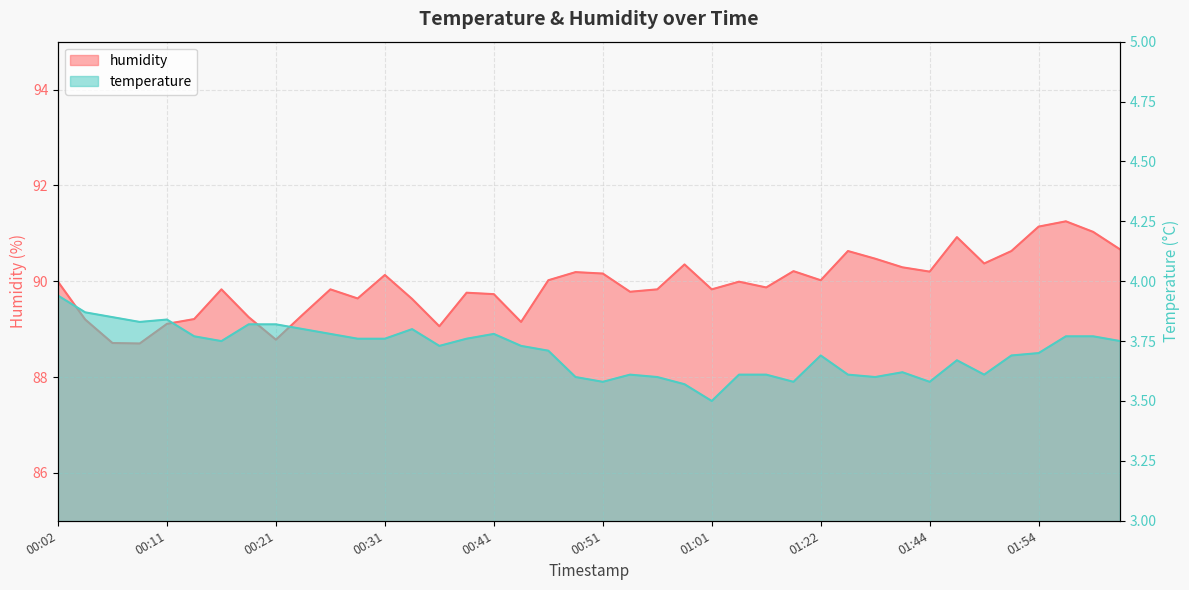

Does the chart have visible grid lines?

Yes